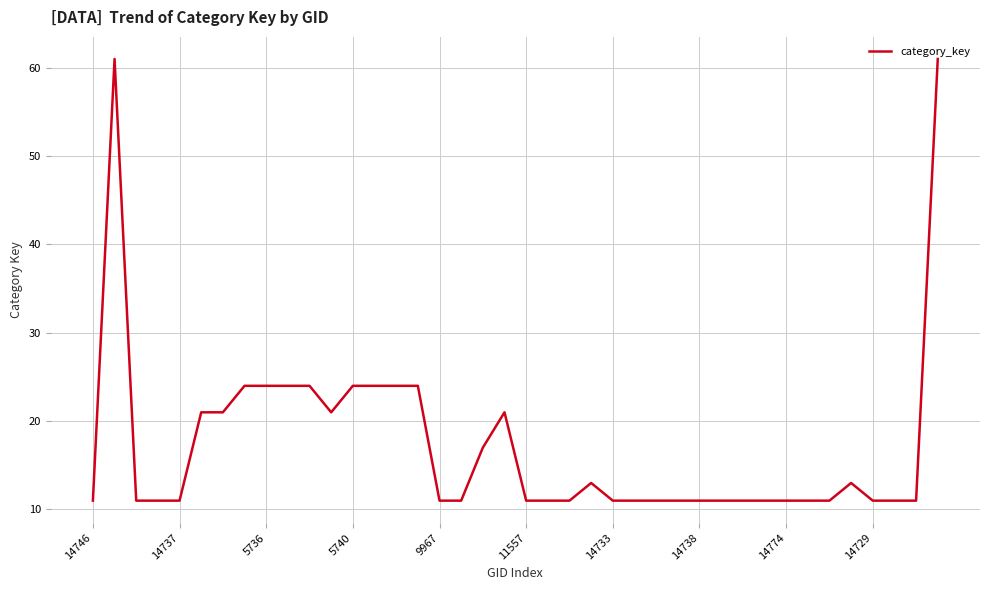

What is the maximum value shown in the chart?

61